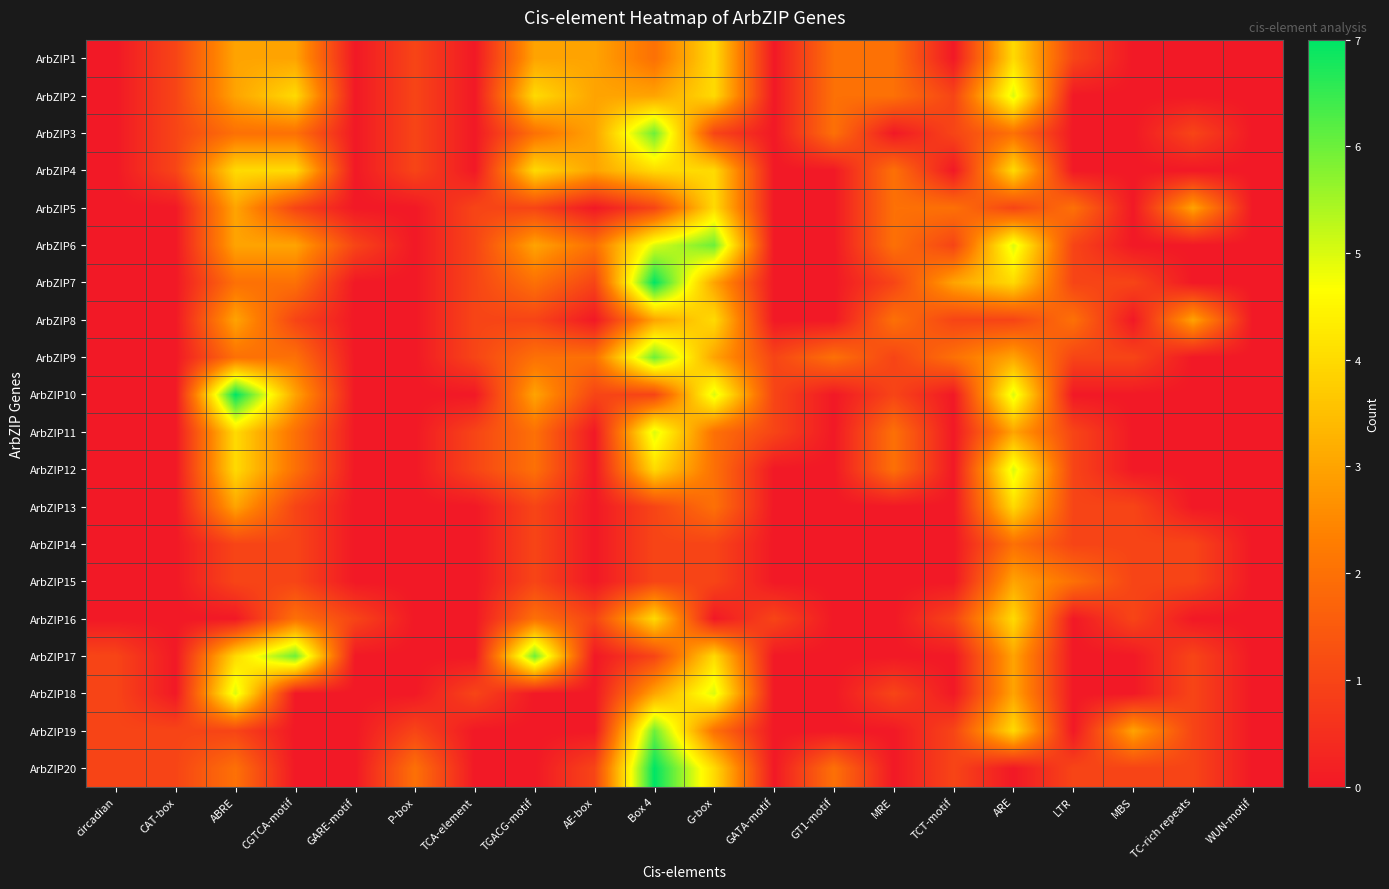

Reading left to right, extract all data points from this chart.

ArbZIP1: circadian=0	CAT-box=1	ABRE=3	CGTCA-motif=3	GARE-motif=0	P-box=1	TCA-element=0	TGACG-motif=3	AE-box=3	Box 4=2	G-box=4	GATA-motif=0	GT1-motif=2	MRE=2	TCT-motif=0	ARE=4	LTR=1	MBS=0	TC-rich repeats=0	WUN-motif=0
ArbZIP2: circadian=0	CAT-box=1	ABRE=3	CGTCA-motif=4	GARE-motif=0	P-box=1	TCA-element=0	TGACG-motif=4	AE-box=3	Box 4=3	G-box=4	GATA-motif=0	GT1-motif=2	MRE=2	TCT-motif=1	ARE=5	LTR=0	MBS=0	TC-rich repeats=0	WUN-motif=0
ArbZIP3: circadian=0	CAT-box=1	ABRE=2	CGTCA-motif=2	GARE-motif=0	P-box=1	TCA-element=0	TGACG-motif=2	AE-box=3	Box 4=6	G-box=1	GATA-motif=0	GT1-motif=2	MRE=0	TCT-motif=1	ARE=2	LTR=0	MBS=0	TC-rich repeats=1	WUN-motif=0
ArbZIP4: circadian=0	CAT-box=1	ABRE=4	CGTCA-motif=4	GARE-motif=0	P-box=1	TCA-element=0	TGACG-motif=4	AE-box=3	Box 4=4	G-box=4	GATA-motif=0	GT1-motif=0	MRE=2	TCT-motif=0	ARE=4	LTR=0	MBS=0	TC-rich repeats=0	WUN-motif=0
ArbZIP5: circadian=0	CAT-box=0	ABRE=3	CGTCA-motif=1	GARE-motif=0	P-box=0	TCA-element=1	TGACG-motif=1	AE-box=0	Box 4=1	G-box=4	GATA-motif=0	GT1-motif=0	MRE=2	TCT-motif=2	ARE=1	LTR=2	MBS=0	TC-rich repeats=3	WUN-motif=0
ArbZIP6: circadian=0	CAT-box=0	ABRE=3	CGTCA-motif=3	GARE-motif=1	P-box=0	TCA-element=1	TGACG-motif=3	AE-box=2	Box 4=5	G-box=6	GATA-motif=0	GT1-motif=0	MRE=2	TCT-motif=1	ARE=5	LTR=1	MBS=0	TC-rich repeats=0	WUN-motif=0
ArbZIP7: circadian=0	CAT-box=0	ABRE=2	CGTCA-motif=2	GARE-motif=0	P-box=0	TCA-element=1	TGACG-motif=2	AE-box=1	Box 4=7	G-box=3	GATA-motif=0	GT1-motif=0	MRE=1	TCT-motif=3	ARE=4	LTR=1	MBS=1	TC-rich repeats=0	WUN-motif=0
ArbZIP8: circadian=0	CAT-box=0	ABRE=3	CGTCA-motif=1	GARE-motif=0	P-box=0	TCA-element=1	TGACG-motif=1	AE-box=0	Box 4=3	G-box=4	GATA-motif=0	GT1-motif=0	MRE=2	TCT-motif=1	ARE=1	LTR=2	MBS=0	TC-rich repeats=3	WUN-motif=0
ArbZIP9: circadian=0	CAT-box=0	ABRE=2	CGTCA-motif=2	GARE-motif=0	P-box=0	TCA-element=1	TGACG-motif=2	AE-box=2	Box 4=6	G-box=3	GATA-motif=1	GT1-motif=2	MRE=1	TCT-motif=2	ARE=3	LTR=1	MBS=1	TC-rich repeats=0	WUN-motif=0
ArbZIP10: circadian=0	CAT-box=0	ABRE=7	CGTCA-motif=3	GARE-motif=0	P-box=0	TCA-element=0	TGACG-motif=3	AE-box=1	Box 4=1	G-box=5	GATA-motif=1	GT1-motif=0	MRE=1	TCT-motif=0	ARE=5	LTR=0	MBS=0	TC-rich repeats=0	WUN-motif=0
ArbZIP11: circadian=0	CAT-box=0	ABRE=4	CGTCA-motif=2	GARE-motif=0	P-box=0	TCA-element=1	TGACG-motif=2	AE-box=0	Box 4=5	G-box=2	GATA-motif=1	GT1-motif=0	MRE=2	TCT-motif=0	ARE=3	LTR=1	MBS=0	TC-rich repeats=0	WUN-motif=0
ArbZIP12: circadian=0	CAT-box=0	ABRE=4	CGTCA-motif=2	GARE-motif=0	P-box=0	TCA-element=1	TGACG-motif=2	AE-box=0	Box 4=4	G-box=2	GATA-motif=0	GT1-motif=0	MRE=2	TCT-motif=0	ARE=5	LTR=1	MBS=0	TC-rich repeats=0	WUN-motif=0
ArbZIP13: circadian=0	CAT-box=0	ABRE=3	CGTCA-motif=1	GARE-motif=0	P-box=0	TCA-element=0	TGACG-motif=1	AE-box=0	Box 4=1	G-box=2	GATA-motif=0	GT1-motif=0	MRE=0	TCT-motif=0	ARE=4	LTR=1	MBS=1	TC-rich repeats=0	WUN-motif=0
ArbZIP14: circadian=0	CAT-box=0	ABRE=1	CGTCA-motif=1	GARE-motif=0	P-box=0	TCA-element=0	TGACG-motif=1	AE-box=0	Box 4=1	G-box=1	GATA-motif=0	GT1-motif=0	MRE=0	TCT-motif=0	ARE=2	LTR=1	MBS=1	TC-rich repeats=1	WUN-motif=0
ArbZIP15: circadian=0	CAT-box=0	ABRE=1	CGTCA-motif=1	GARE-motif=0	P-box=0	TCA-element=0	TGACG-motif=1	AE-box=0	Box 4=1	G-box=1	GATA-motif=0	GT1-motif=0	MRE=0	TCT-motif=0	ARE=3	LTR=2	MBS=1	TC-rich repeats=1	WUN-motif=0
ArbZIP16: circadian=0	CAT-box=0	ABRE=0	CGTCA-motif=2	GARE-motif=1	P-box=0	TCA-element=0	TGACG-motif=2	AE-box=1	Box 4=4	G-box=0	GATA-motif=1	GT1-motif=0	MRE=0	TCT-motif=1	ARE=4	LTR=0	MBS=1	TC-rich repeats=0	WUN-motif=0
ArbZIP17: circadian=1	CAT-box=0	ABRE=4	CGTCA-motif=6	GARE-motif=0	P-box=0	TCA-element=0	TGACG-motif=6	AE-box=0	Box 4=1	G-box=4	GATA-motif=0	GT1-motif=0	MRE=0	TCT-motif=0	ARE=3	LTR=0	MBS=0	TC-rich repeats=1	WUN-motif=0
ArbZIP18: circadian=1	CAT-box=0	ABRE=5	CGTCA-motif=0	GARE-motif=0	P-box=0	TCA-element=1	TGACG-motif=0	AE-box=0	Box 4=3	G-box=5	GATA-motif=0	GT1-motif=0	MRE=1	TCT-motif=0	ARE=3	LTR=0	MBS=0	TC-rich repeats=1	WUN-motif=0
ArbZIP19: circadian=1	CAT-box=1	ABRE=1	CGTCA-motif=0	GARE-motif=0	P-box=1	TCA-element=0	TGACG-motif=0	AE-box=0	Box 4=6	G-box=2	GATA-motif=0	GT1-motif=0	MRE=0	TCT-motif=1	ARE=4	LTR=0	MBS=3	TC-rich repeats=1	WUN-motif=0
ArbZIP20: circadian=1	CAT-box=1	ABRE=2	CGTCA-motif=0	GARE-motif=0	P-box=2	TCA-element=0	TGACG-motif=0	AE-box=1	Box 4=7	G-box=4	GATA-motif=0	GT1-motif=2	MRE=0	TCT-motif=1	ARE=0	LTR=1	MBS=1	TC-rich repeats=1	WUN-motif=0